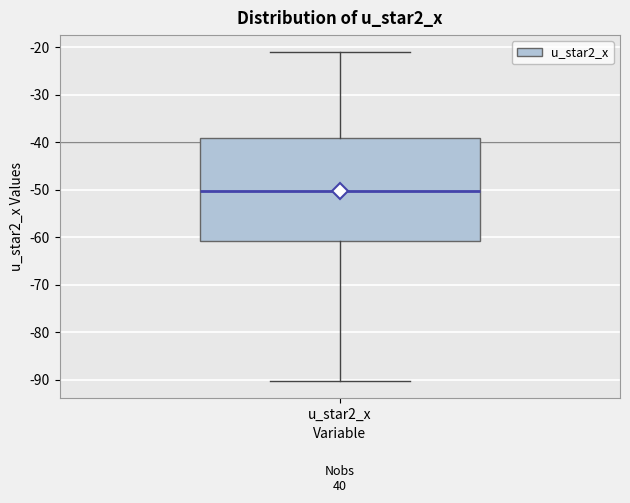

Transcribe this box plot: give where the median line is, the range the box spans, and where the two whiskers end, as read against the y-axis. The values are not printed on the chart, so give them approximately, as read against the axis.

median -50, box -61 to -39, whiskers -90 to -21